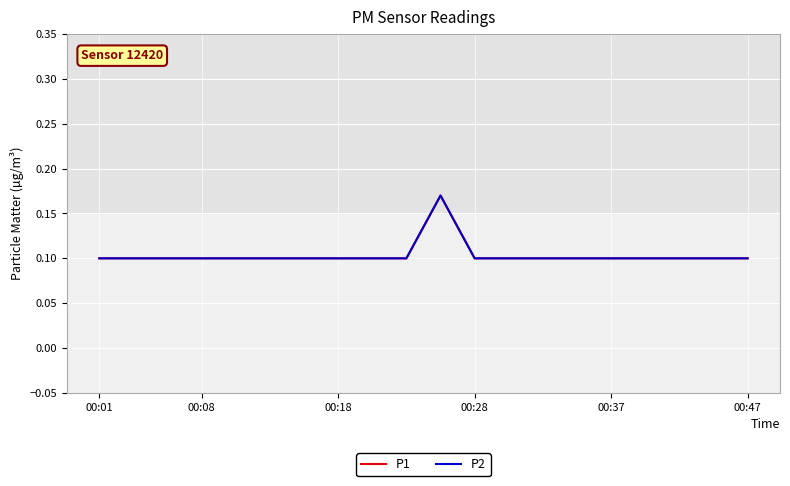

List the series in order of their peak value, highest first.

P1, P2